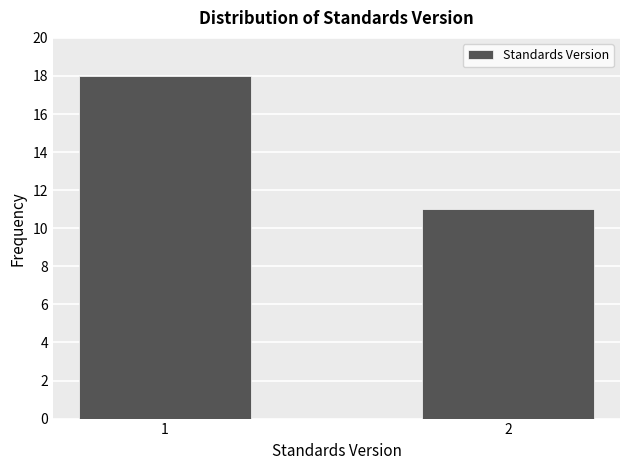

Reading left to right, what are all the values shown in this chart?

1=18	2=11